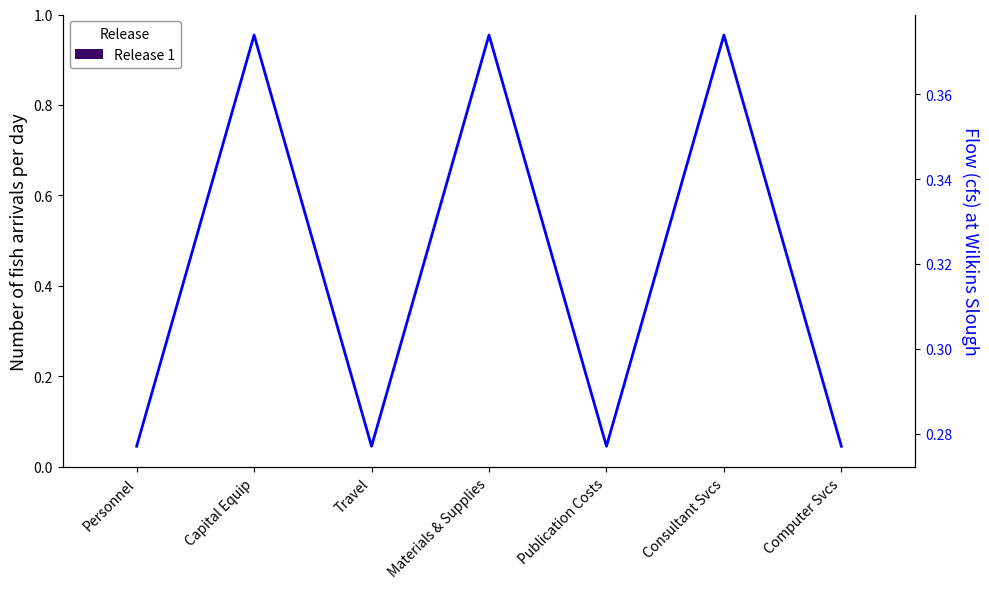

Is it true that Flow equals 0.4 at Publication Costs?

False